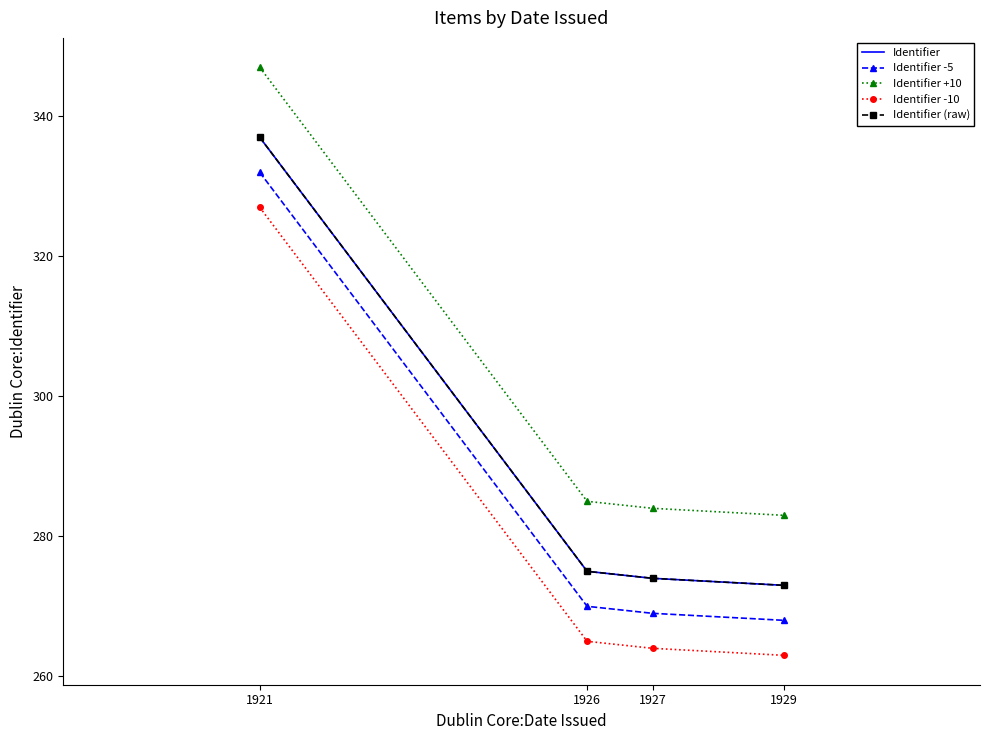

What is the value of the Identifier point at the 2nd from the left?

275